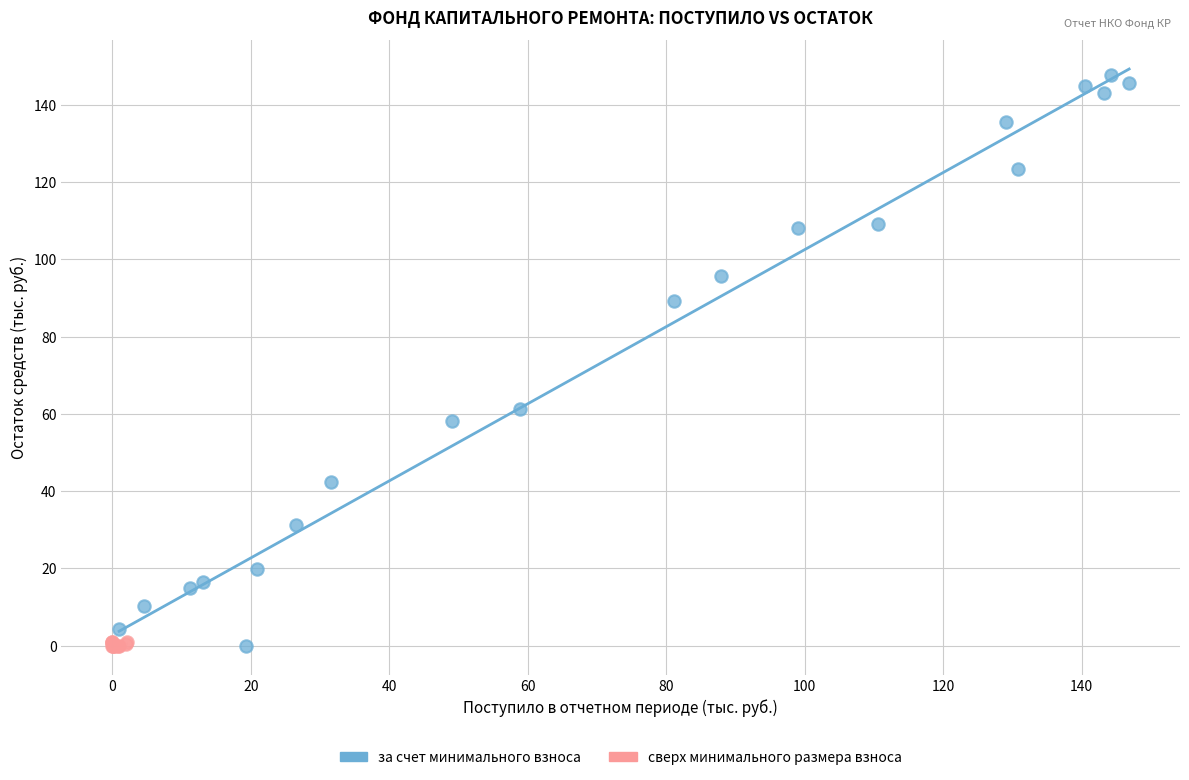

What are all the series names shown in the legend?

за счет минимального взноса, сверх минимального размера взноса